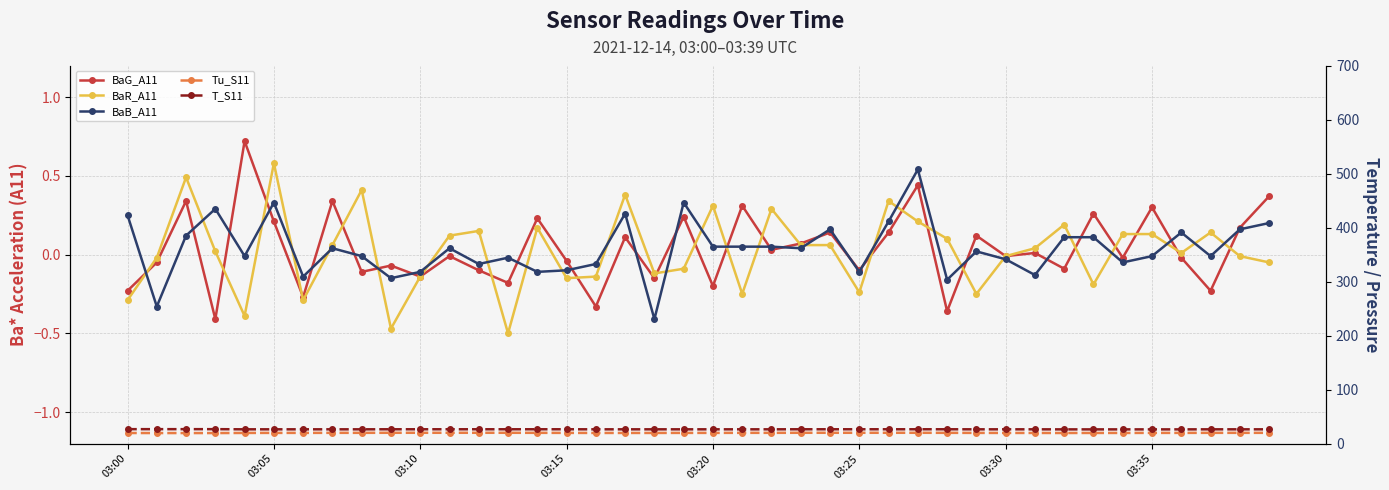

At which label does T_S11 reach its peak?

03:00